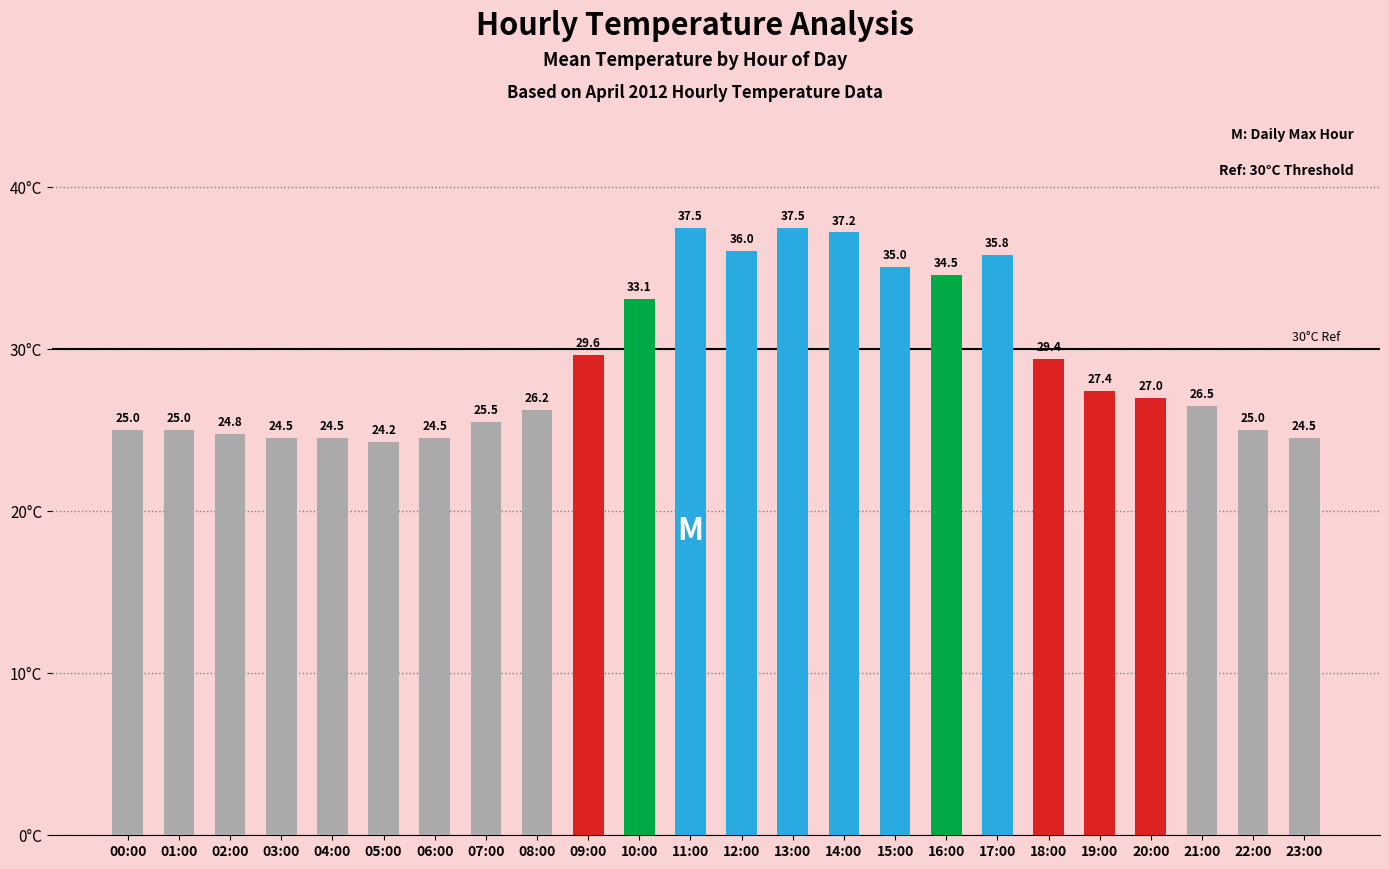

What is the average value?

29.2